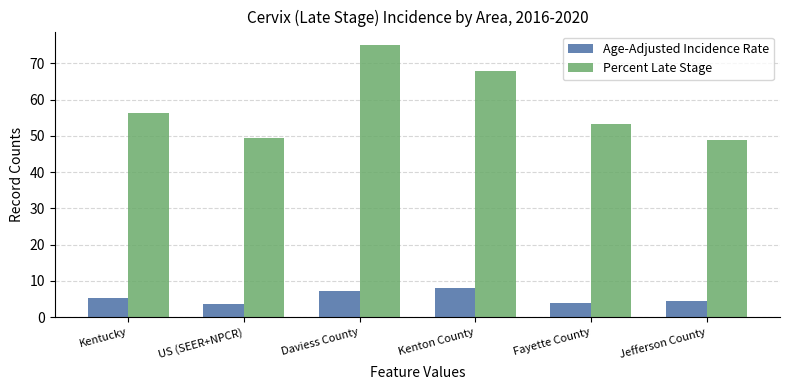

Rank the series by their average value, from highest to lowest.

Percent Late Stage, Age-Adjusted Incidence Rate